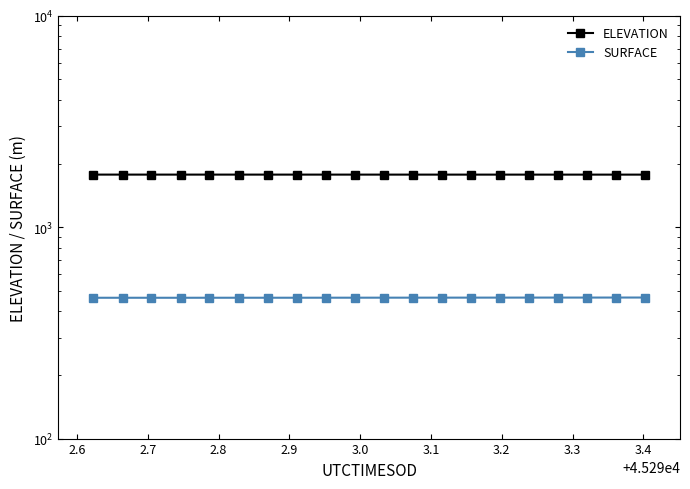

True or false: ELEVATION and SURFACE cross at least once.

False